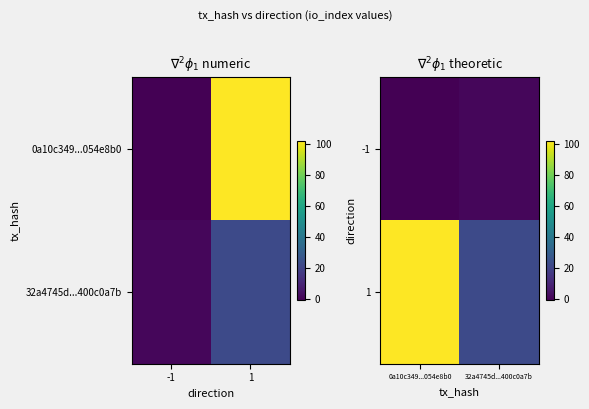

Which category has the lowest value across all series?

0a10c349...054e8b0